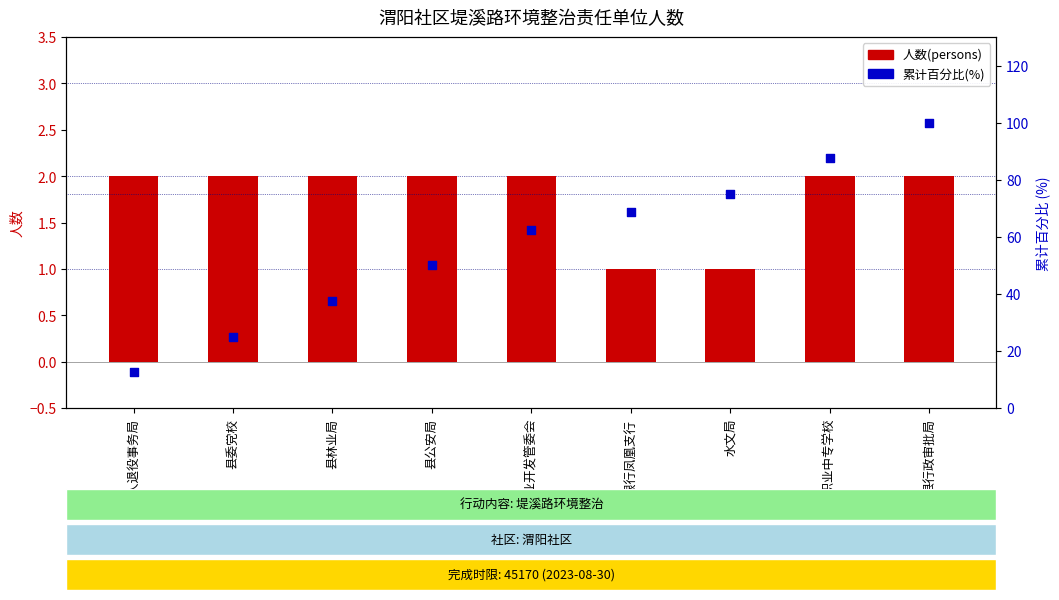

Which series contains the highest Y value?

累计百分比(%)